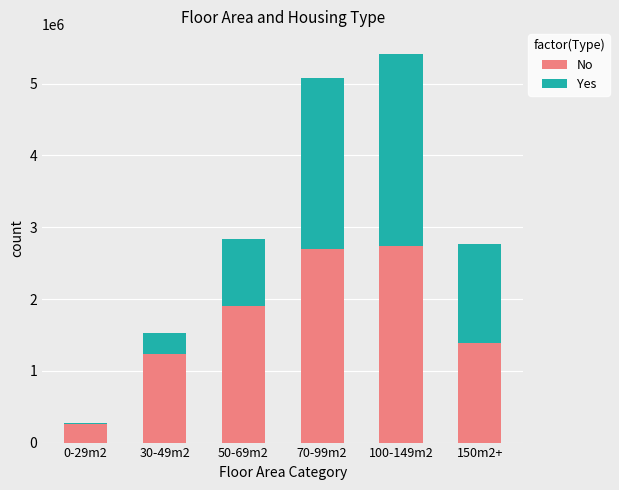

Where is No nearest to the value 1497896?

150m2+